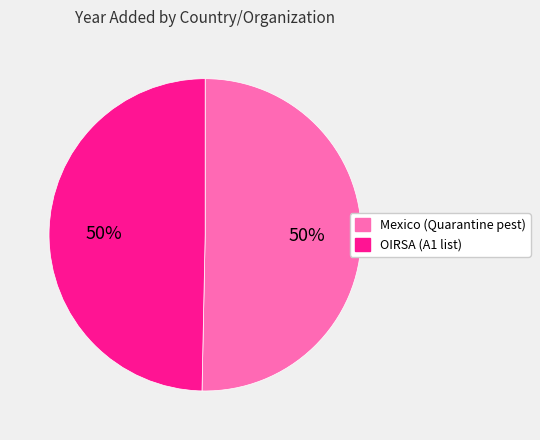

Is it true that OIRSA is 50% of the pie?

True